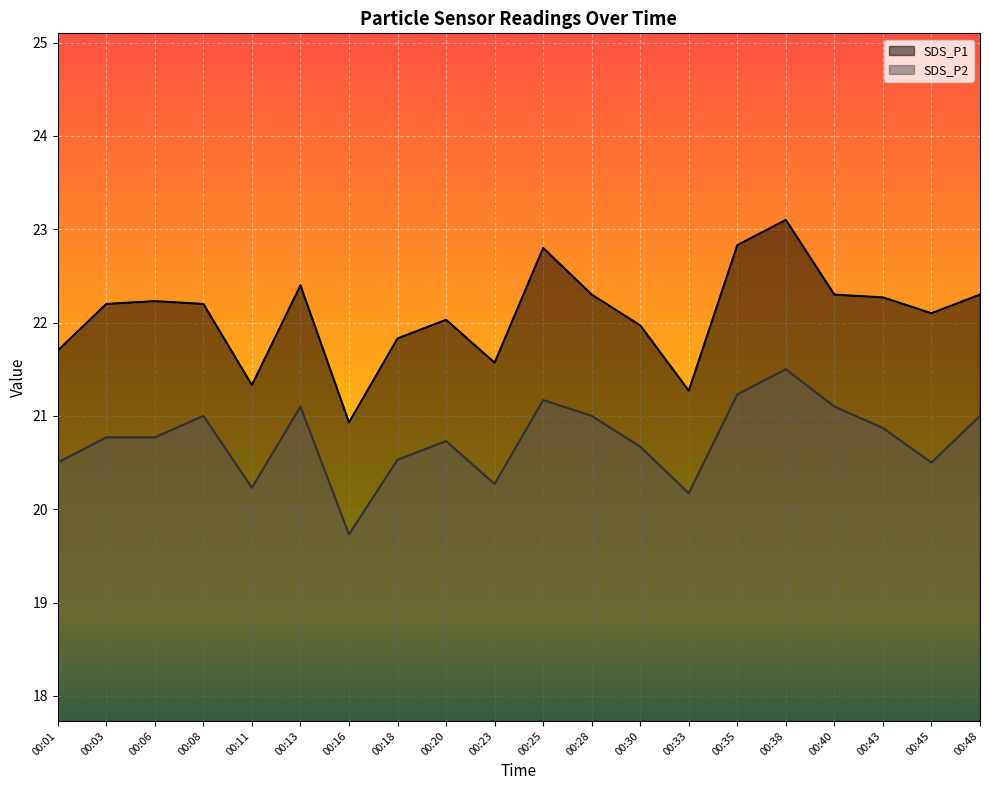

What is the maximum value for SDS_P2?

21.5